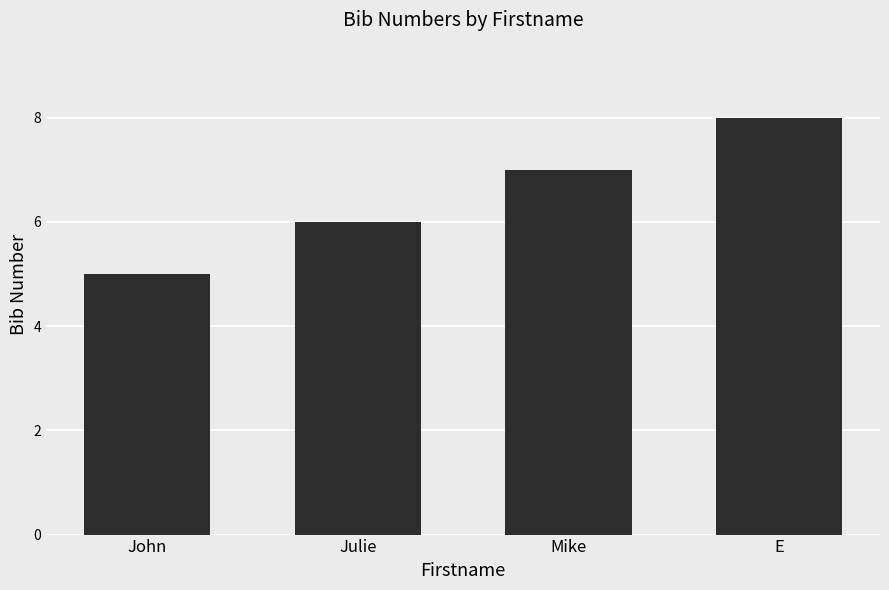

What value does the data have at E?

8